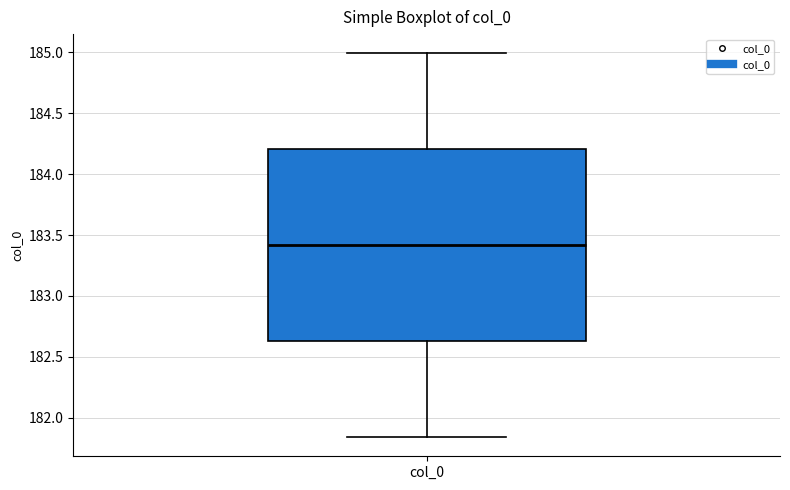

Where is the lower edge of the box for col_0 on the y-axis? The values are not printed on the chart, so give them approximately, as read against the axis.

182.65